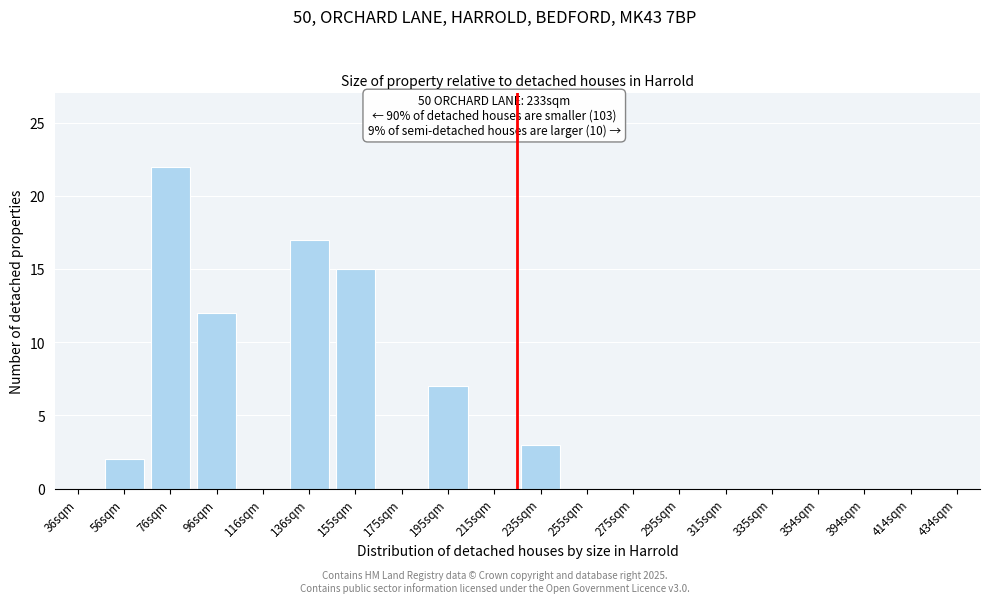

Reading left to right, transcribe all the data shown in this chart.

36sqm=0	56sqm=2	76sqm=22	96sqm=12	116sqm=0	136sqm=17	155sqm=15	175sqm=0	195sqm=7	215sqm=0	235sqm=3	255sqm=0	275sqm=0	295sqm=0	315sqm=0	335sqm=0	354sqm=0	394sqm=0	414sqm=0	434sqm=0